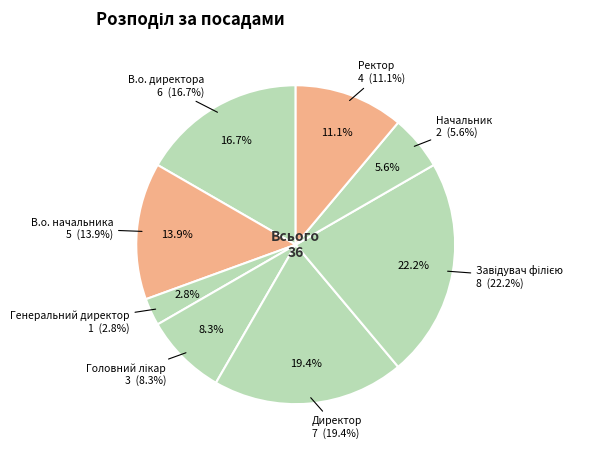

Between Генеральний директор and Ректор, which is larger?

Ректор